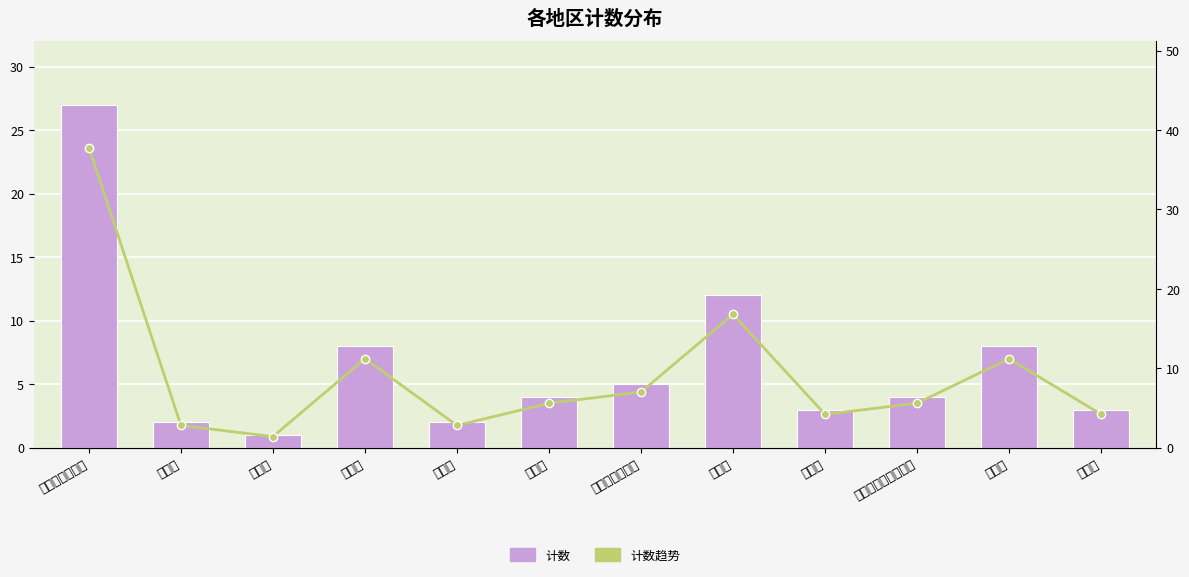

Reading left to right, what are all the values shown in this chart?

计数: 27.0	2.0	1.0	8.0	2.0	4.0	5.0	12.0	3.0	4.0	8.0	3.0
计数趋势: 37.8	2.8	1.4	11.2	2.8	5.6	7.0	16.8	4.2	5.6	11.2	4.2